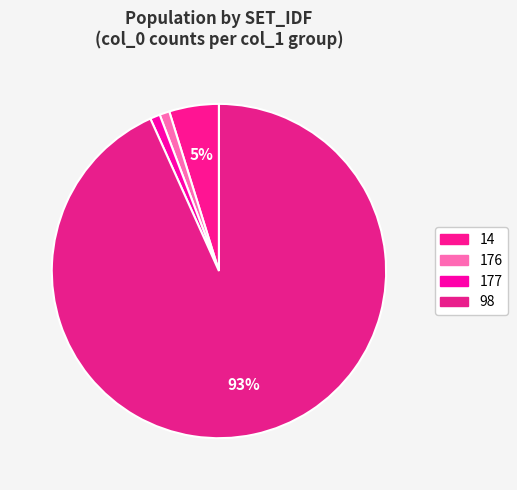

Count the number of slices in the pie.

4